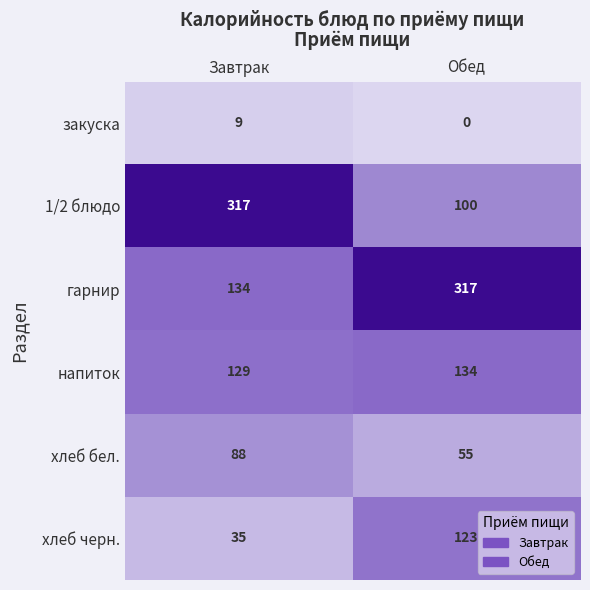

What is the lowest value of the хлеб бел. series?

55